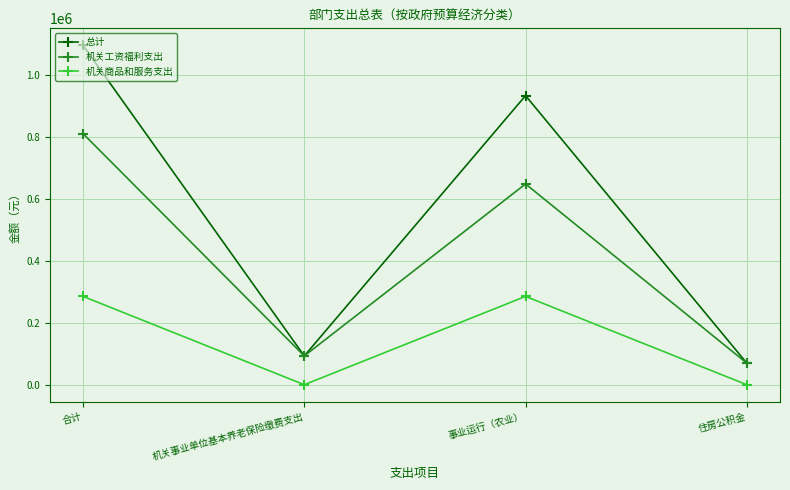

How many lines are shown in the chart?

3